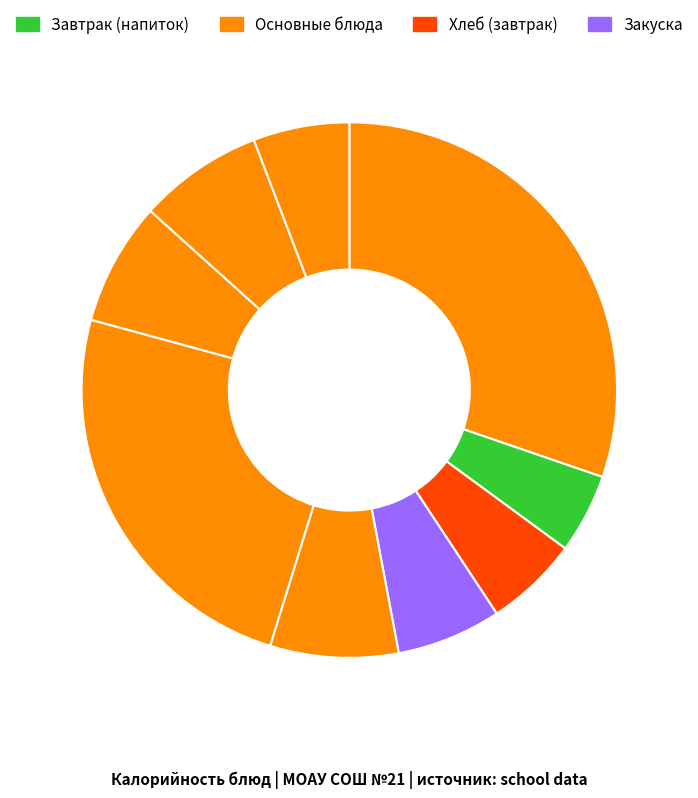

Count the number of slices in the pie.

9